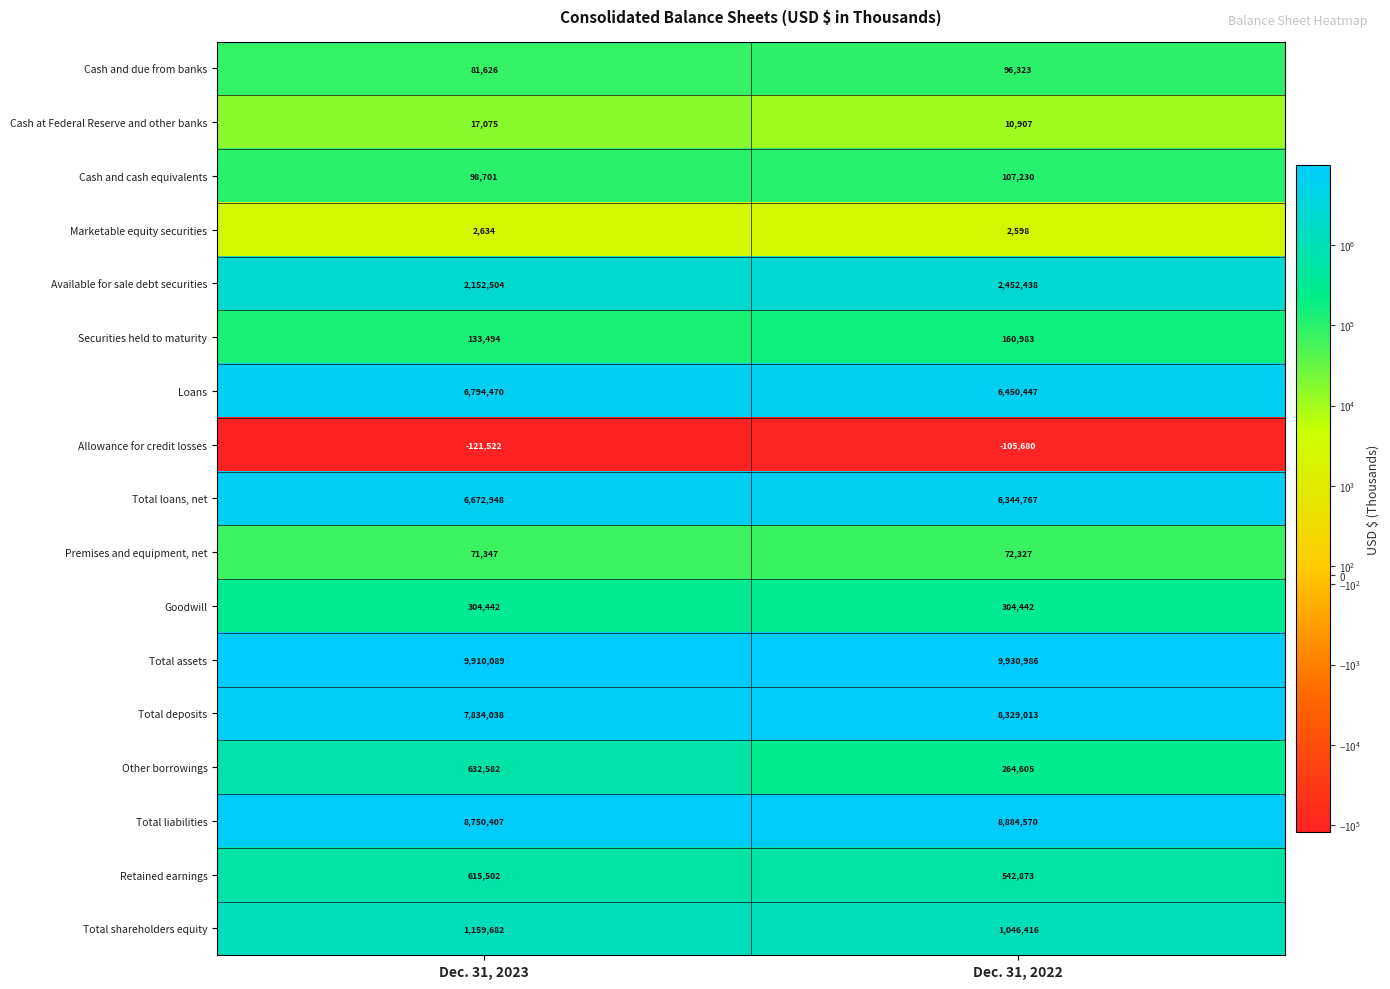

The value of Retained earnings at Dec. 31, 2023 is 158884. True or false?

False